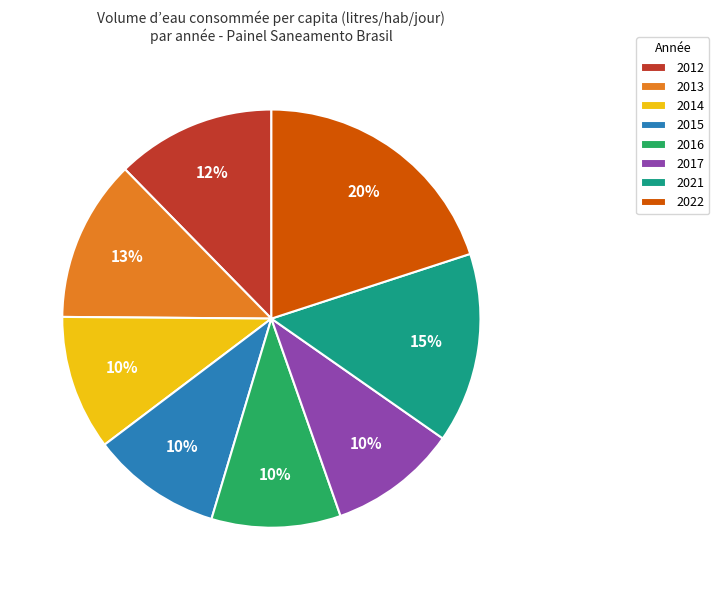

Approximately how many times larger is the value at 2021 compared to 2016?

1.5